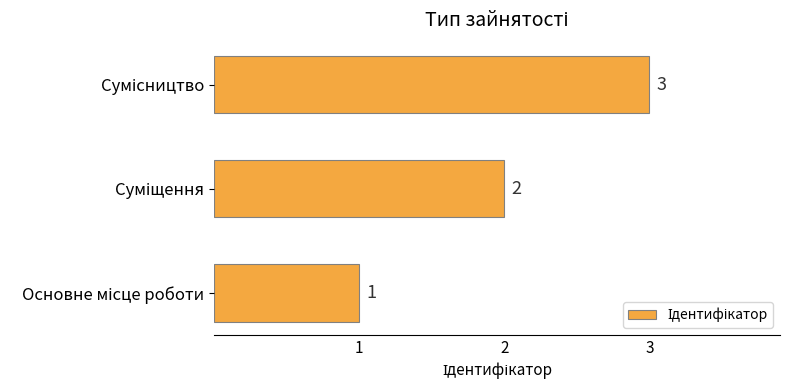

What is the difference between the maximum and minimum values?

2